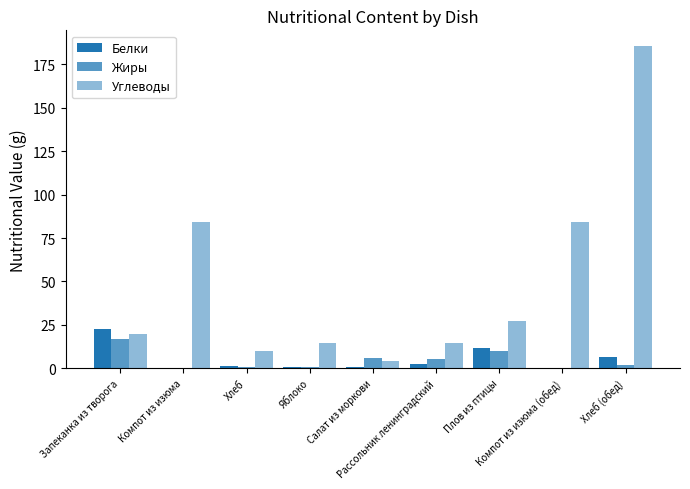

Where does the Жиры series first go above 2?

Запеканка из творога